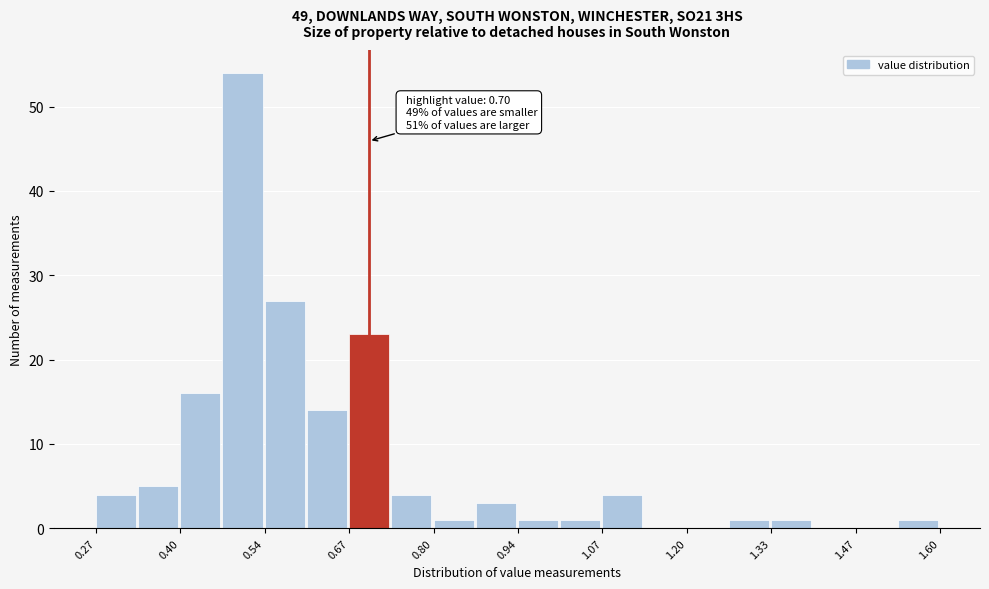

Around what value on the x-axis is the tallest bar? Give the approximate position of its centre, as read against the axis.

0.50